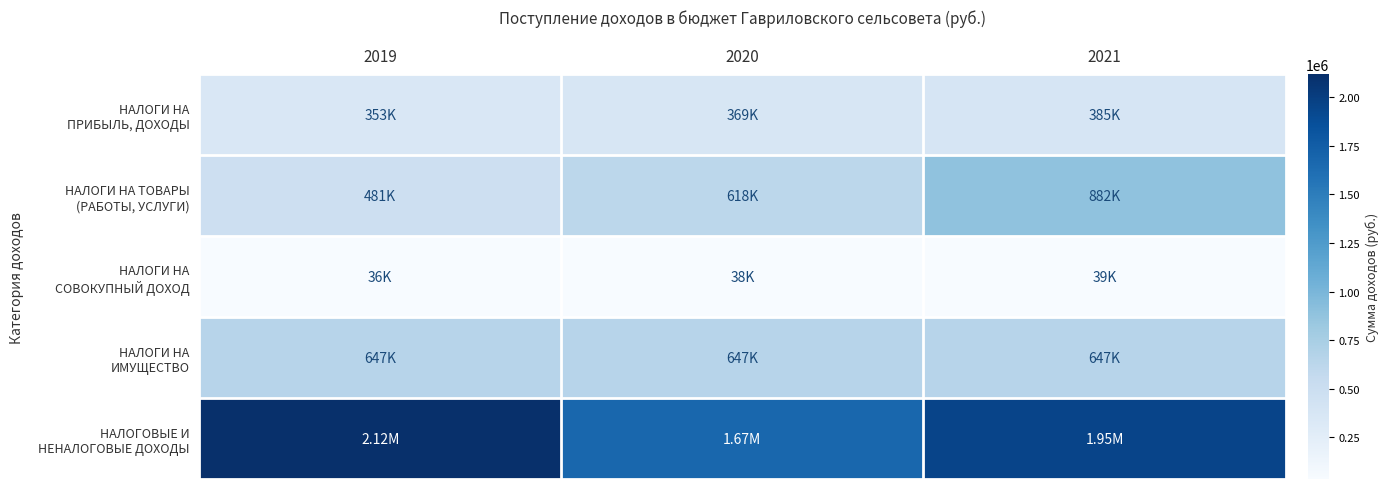

Which series has the largest total across all categories?

НАЛОГОВЫЕ И НЕНАЛОГОВЫЕ ДОХОДЫ